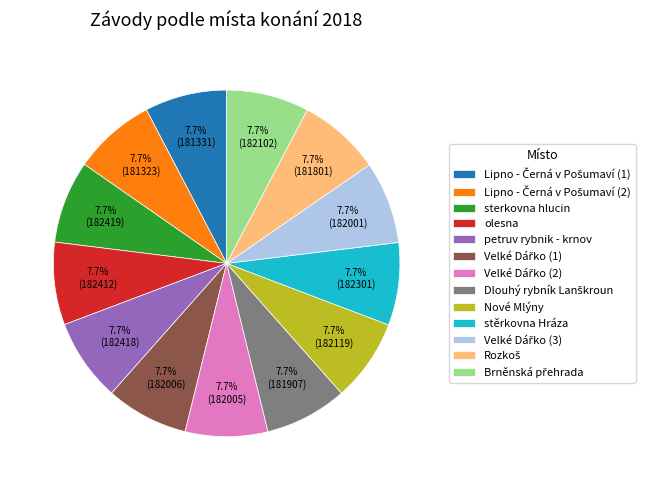

What is the ratio of the value at olesna to the value at sterkovna hlucin?

1.0